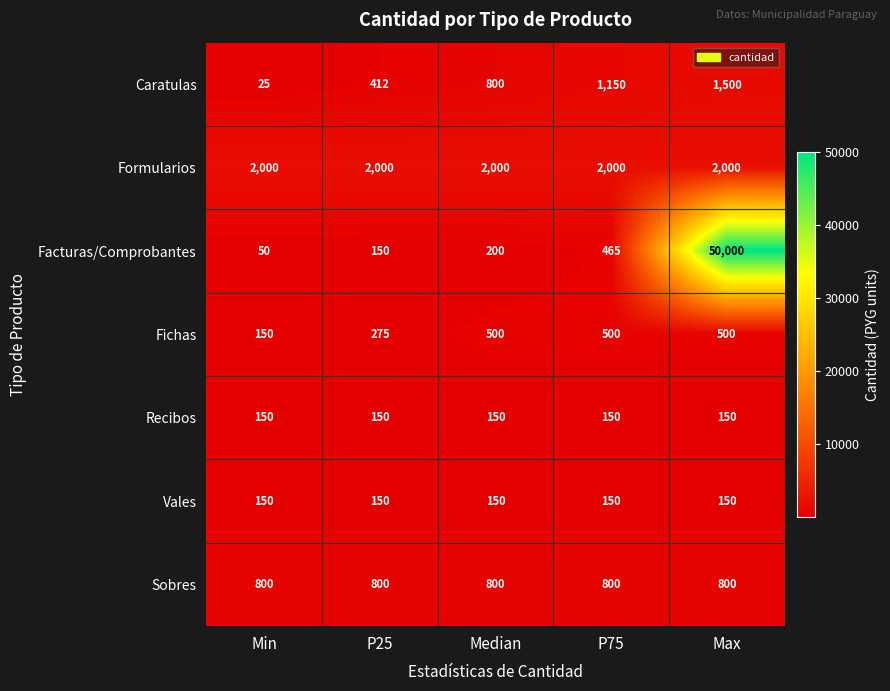

The Vales series shows 51 at P25. True or false?

False